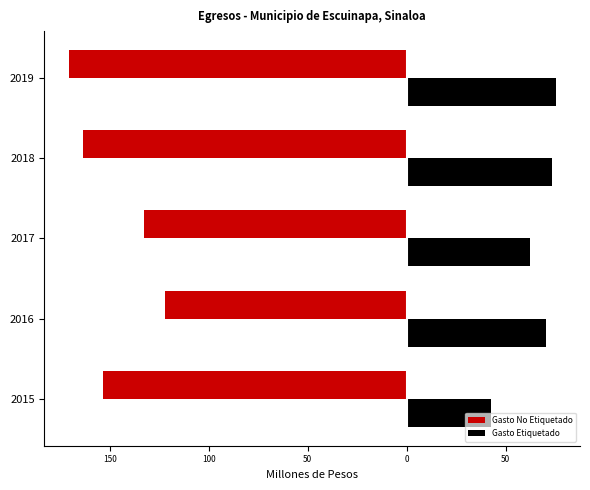

What are all the series names shown in the legend?

Gasto No Etiquetado, Gasto Etiquetado